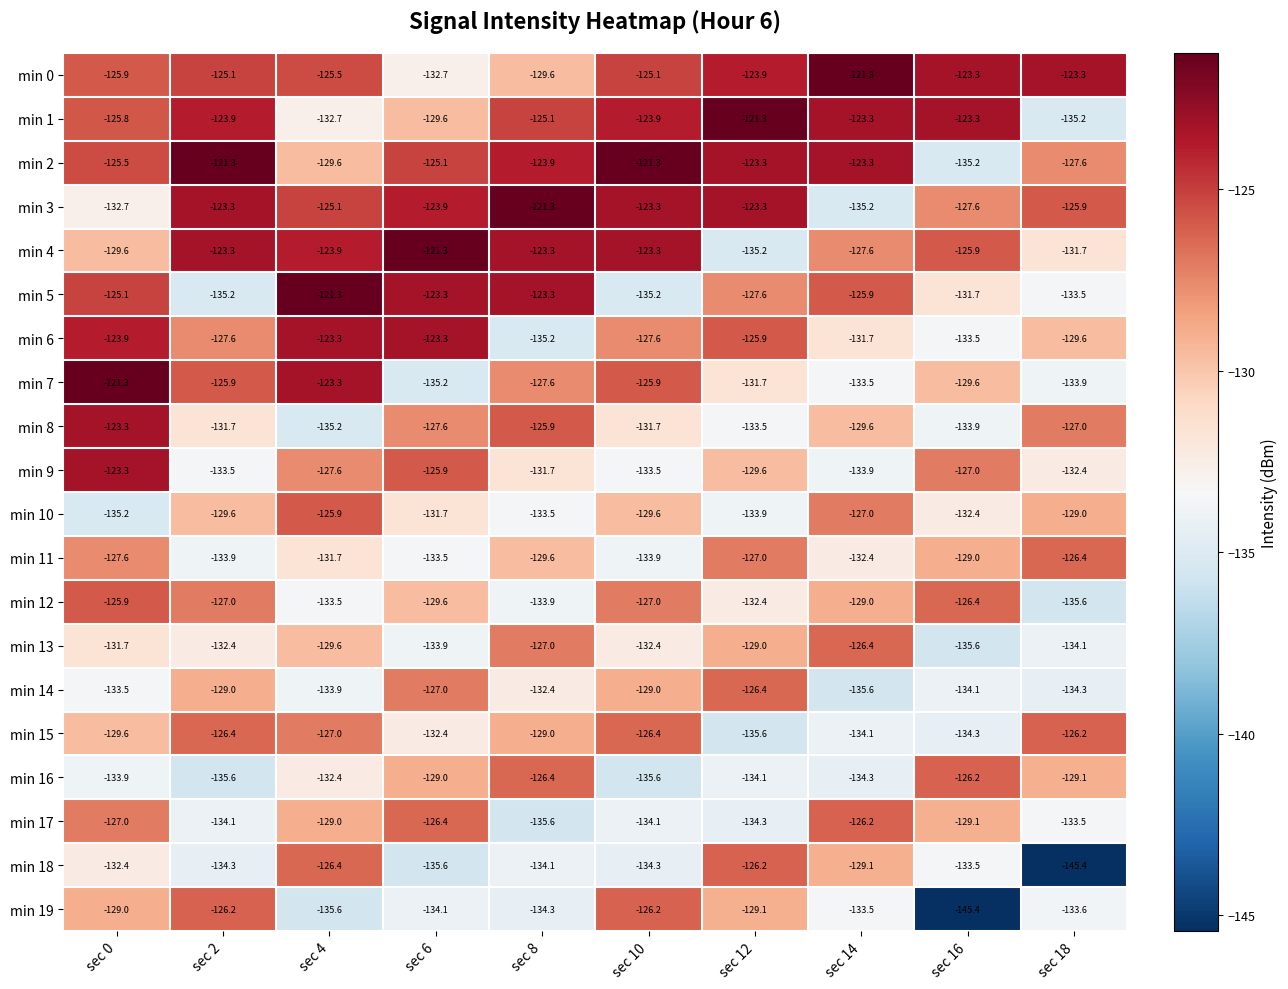

At how many categories does at least one series exceed -134?

10